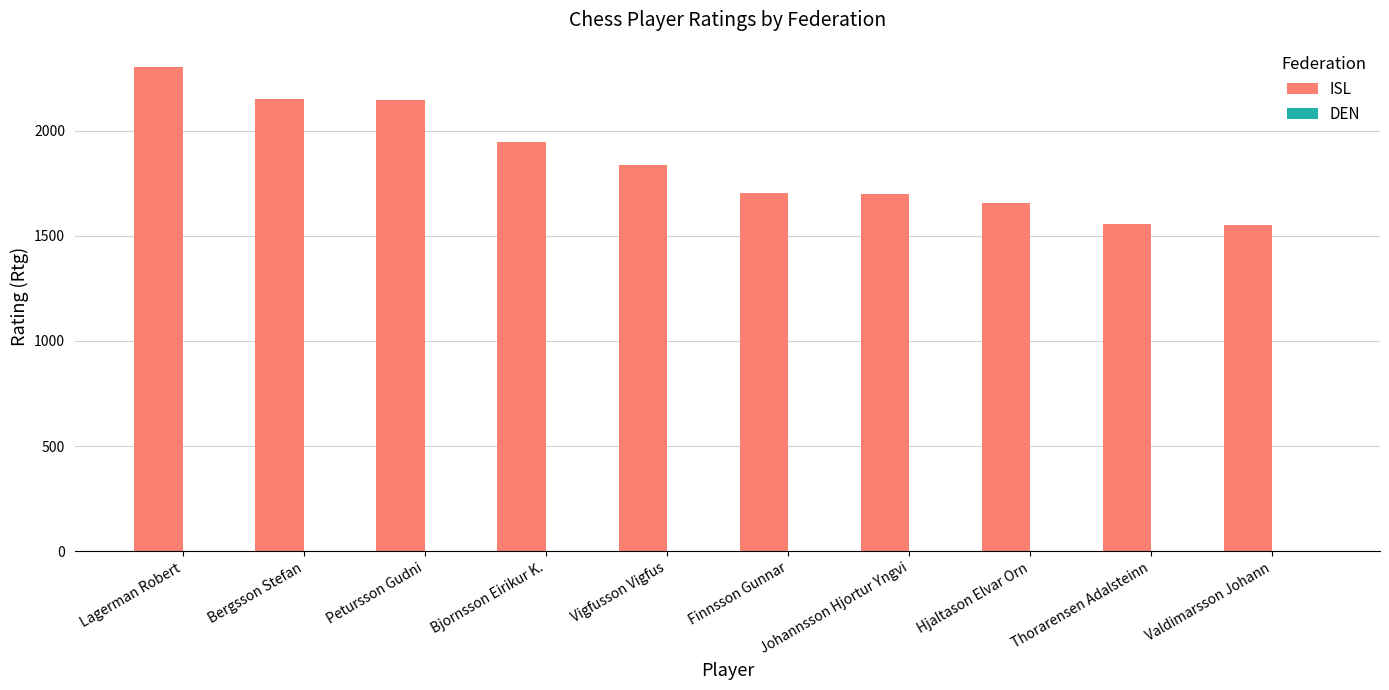

True or false: the data shows 1053 at Hjaltason Elvar Orn.

False